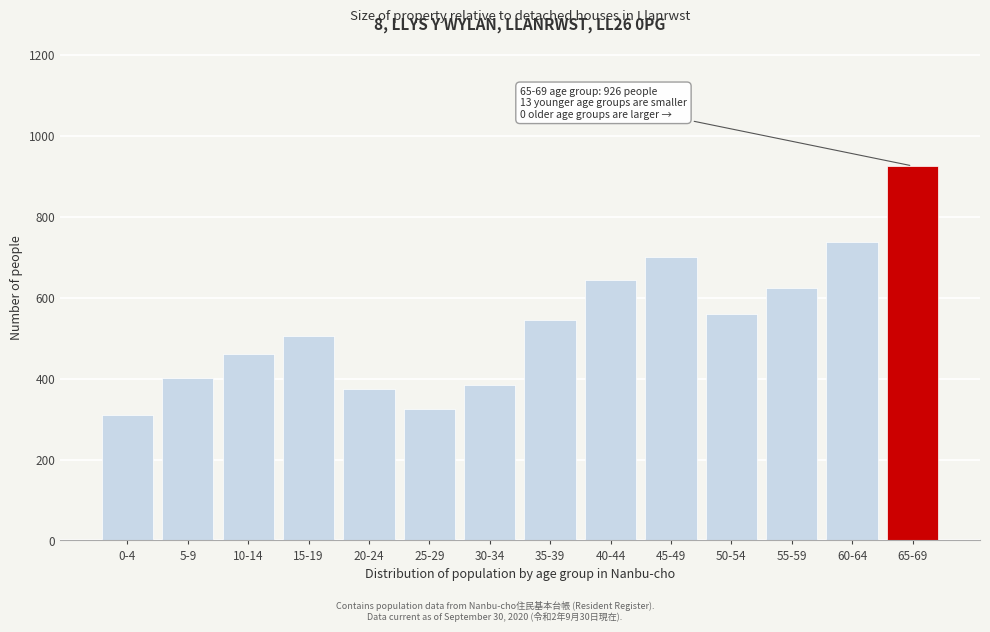

Reading left to right, list all the values displayed in this chart.

0-4=309	5-9=401	10-14=461	15-19=506	20-24=374	25-29=325	30-34=385	35-39=546	40-44=644	45-49=701	50-54=561	55-59=623	60-64=739	65-69=926